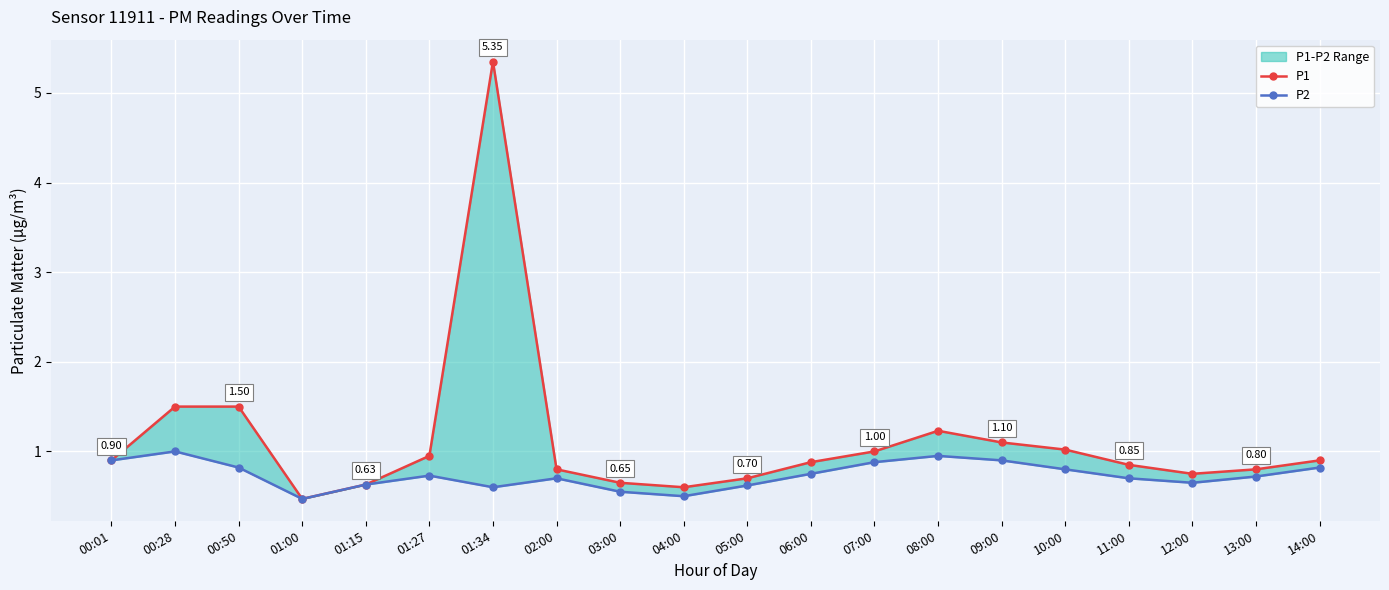

True or false: P2 and P1 intersect in this chart.

False